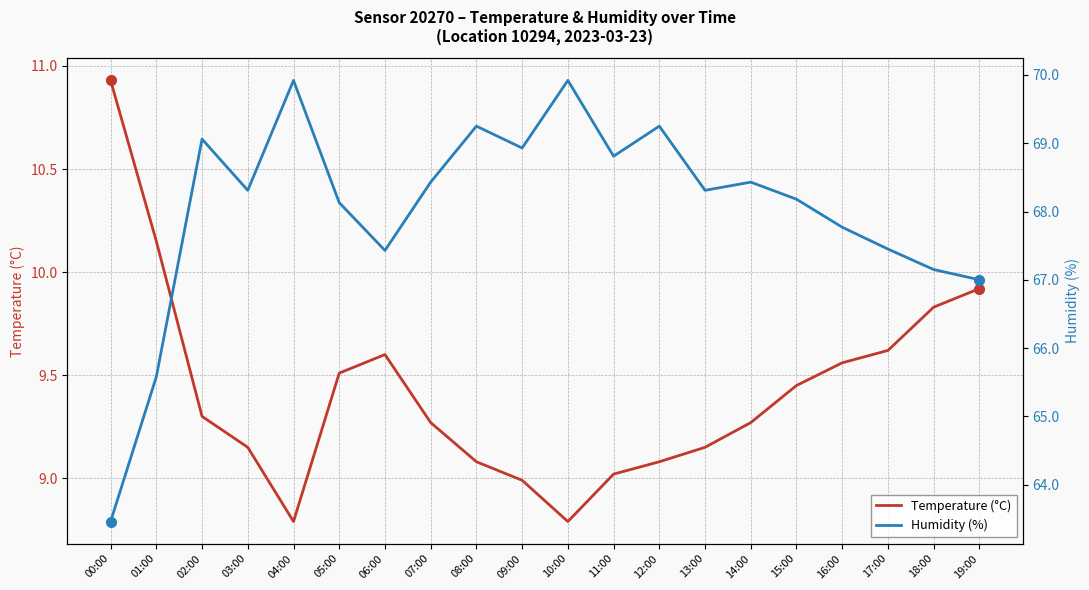

Between 18:00 and 13:00, which is larger?

18:00